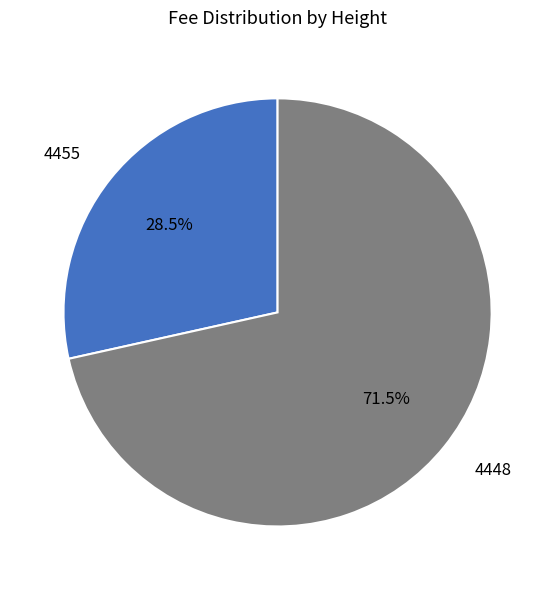

True or false: 4448 accounts for 85% of the total.

False